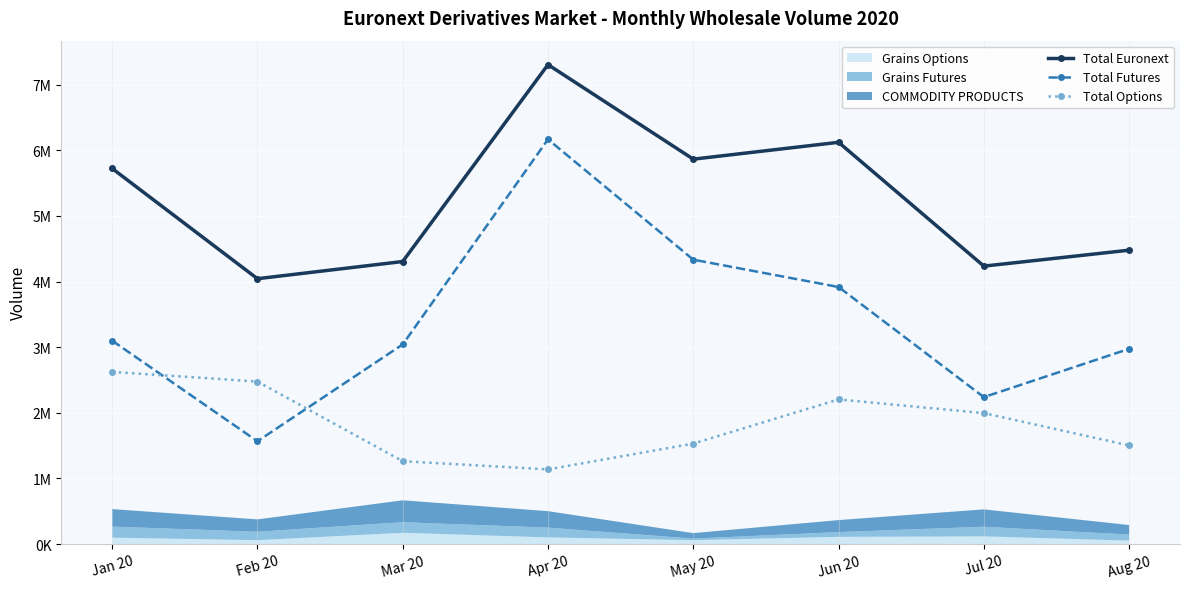

At which label does Total Euronext reach its peak?

Apr 20